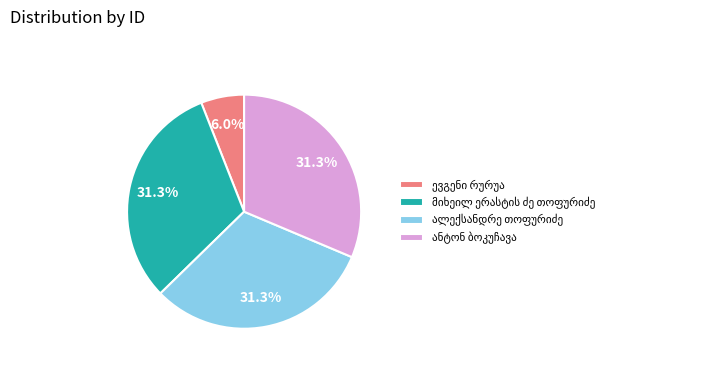

To the nearest percent, what is the difference between the largest and smallest slice percentages?

25%